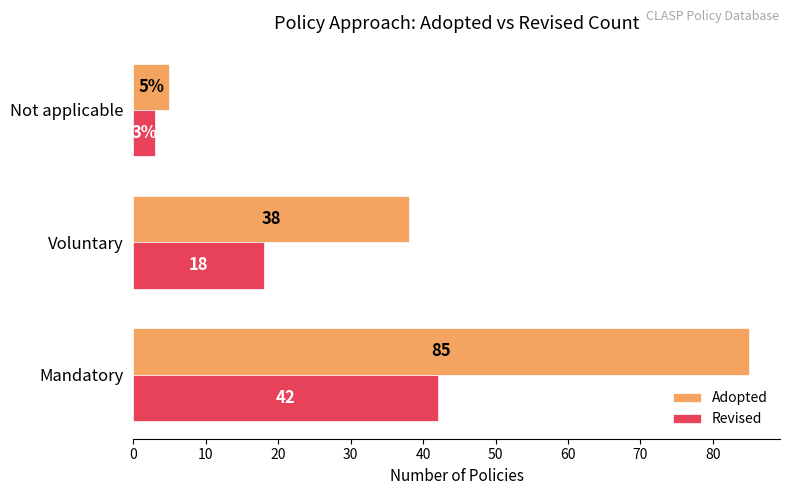

Count the Revised values in the range 3 to 42.

3